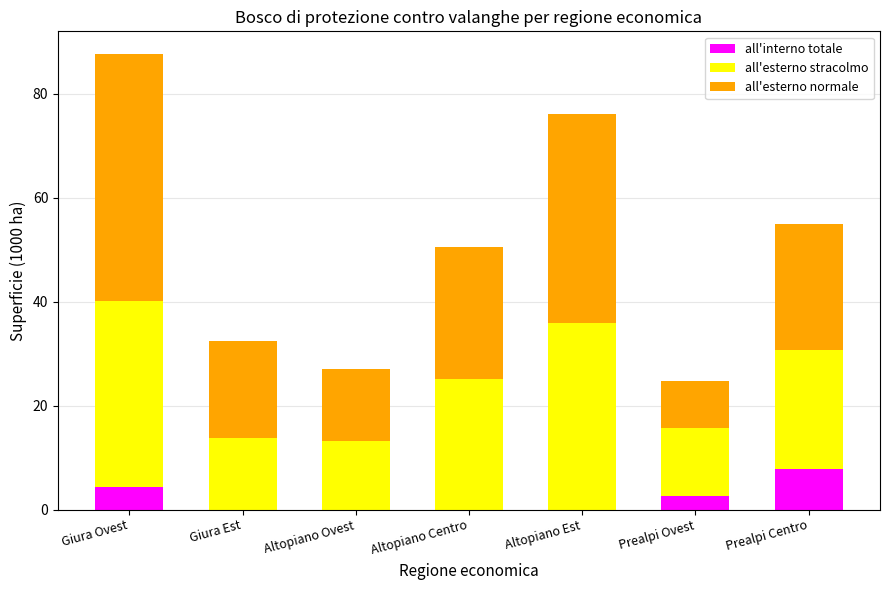

Is it true that all'interno totale equals 0.0 at Altopiano Est?

True